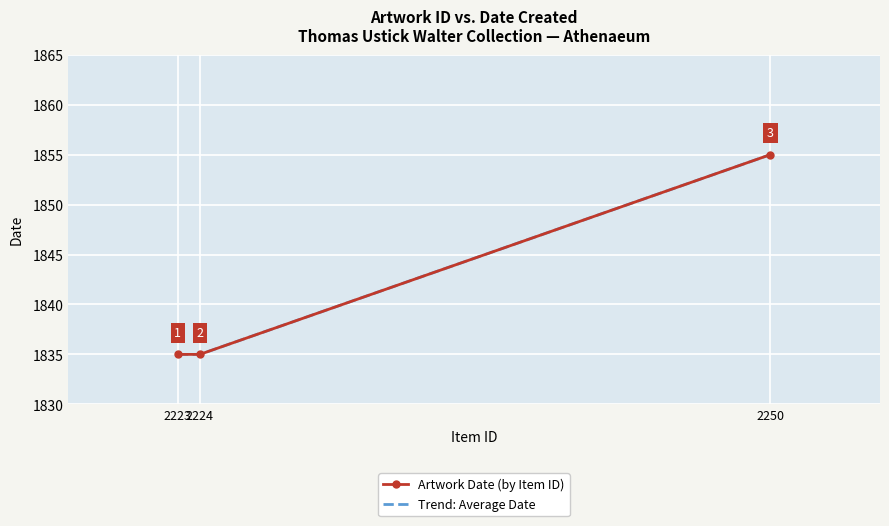

What is the sum of the values at 2224 and 2250?

3690